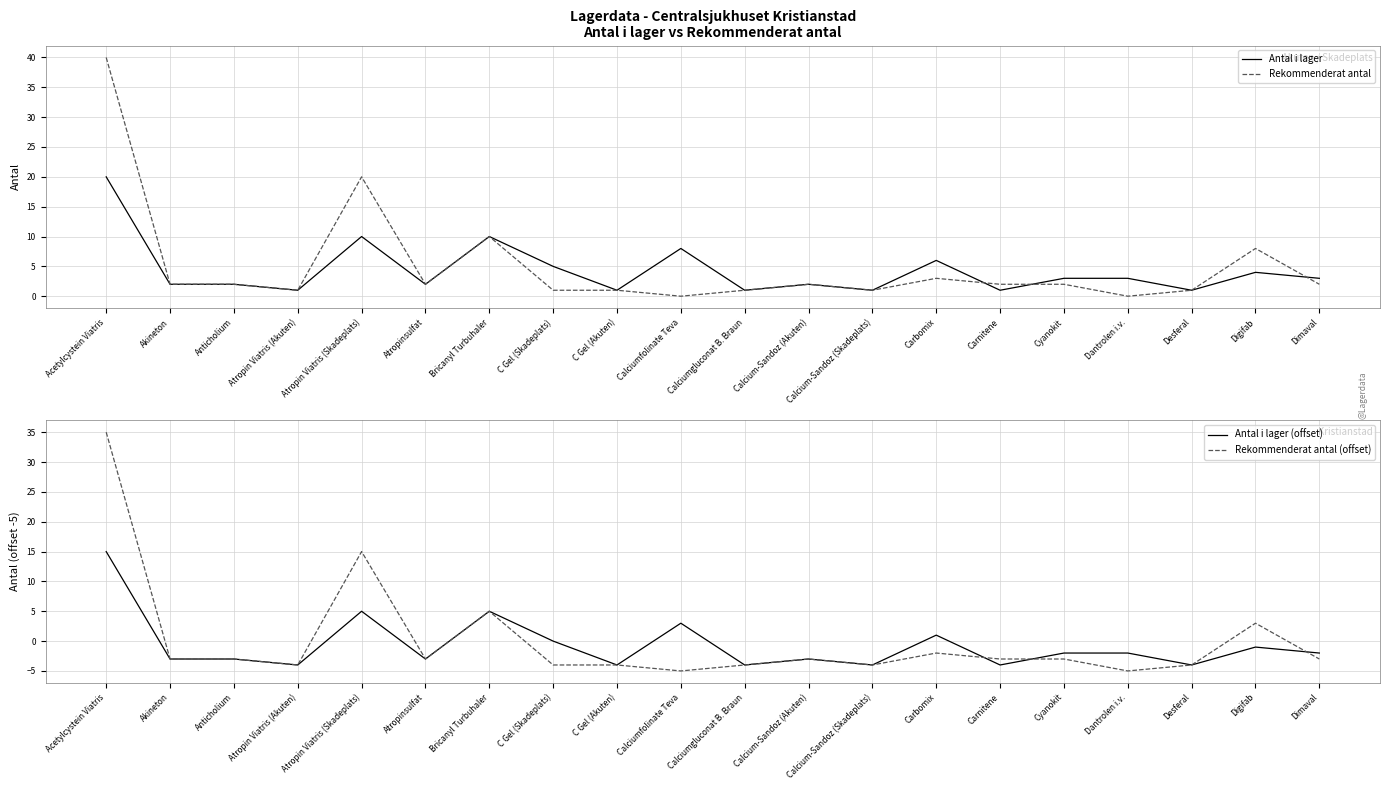

Which series has the widest spread of values?

Rekommenderat antal